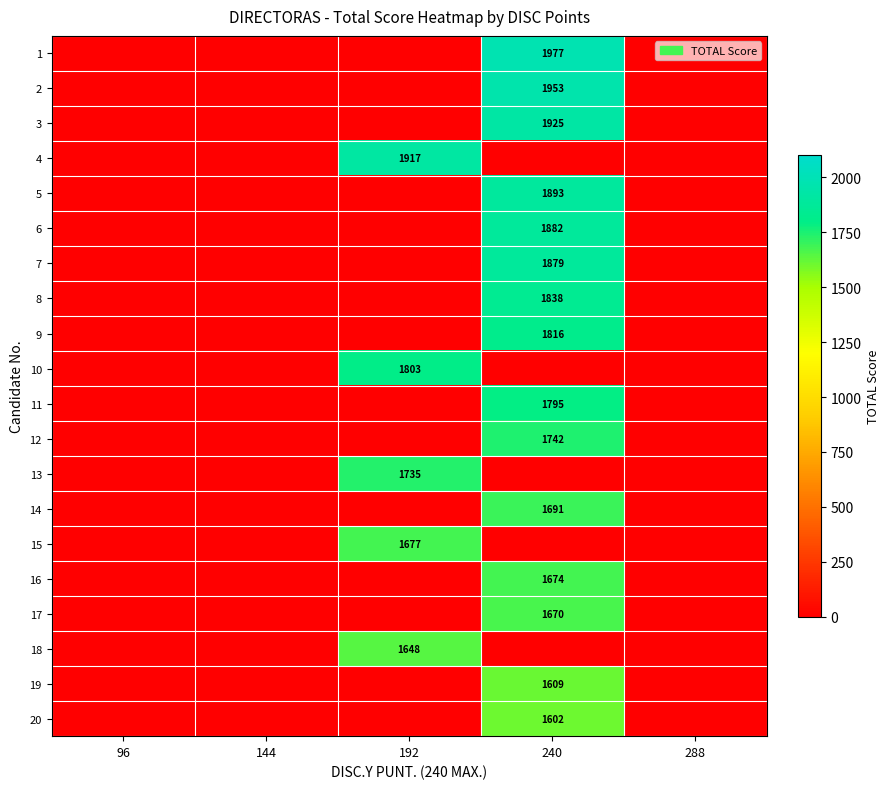

Which series changed the most between 144 and 192?

4